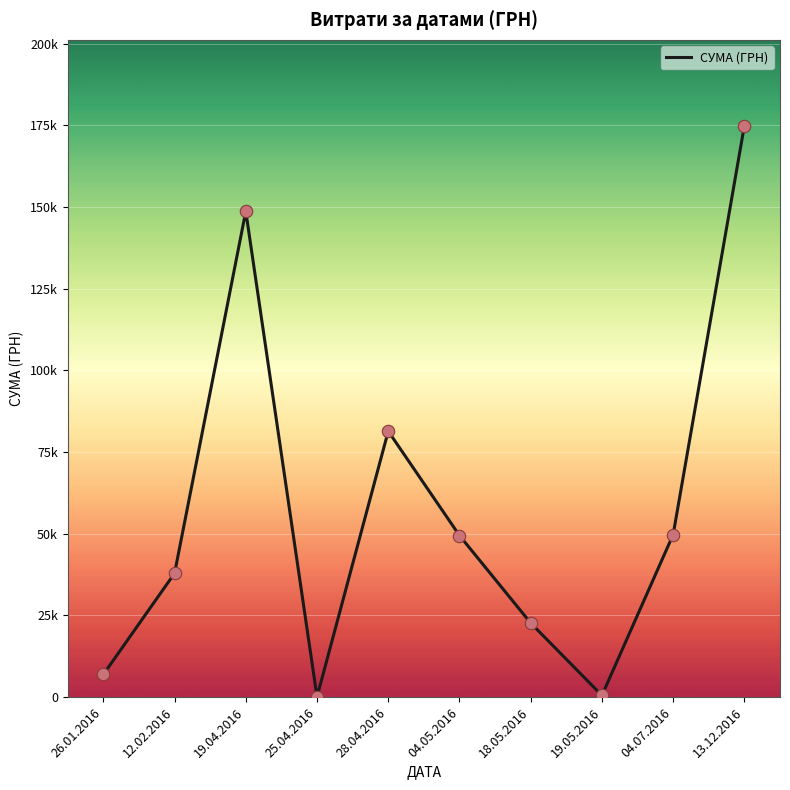

What is the change in value from 25.04.2016 to 13.12.2016?

+174853.4